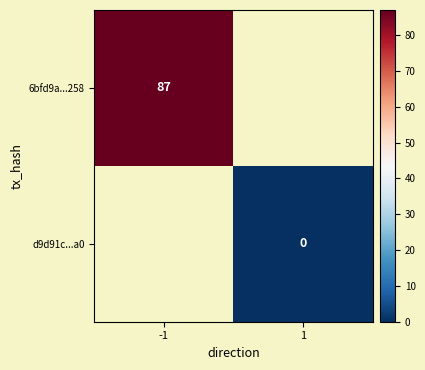

Is it true that 6bfd9a...258 equals 87 at -1?

True